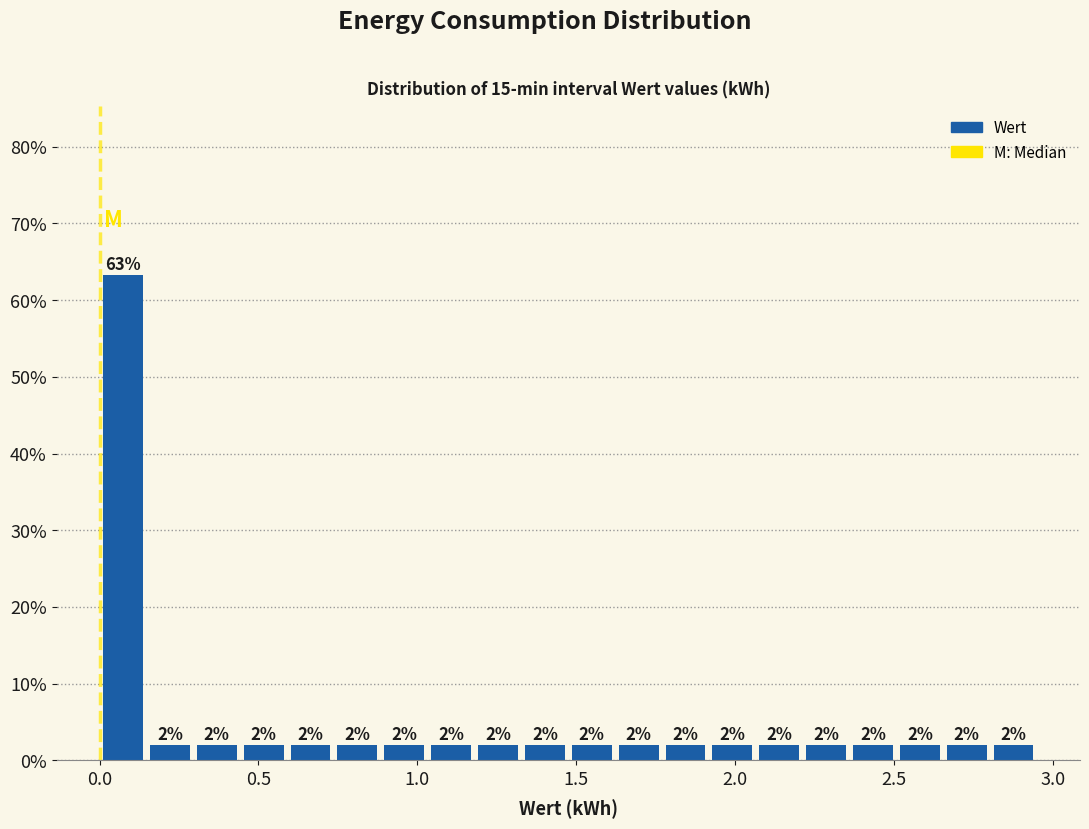

Around what value on the x-axis is the tallest bar? Give the approximate position of its centre, as read against the axis.

0.05